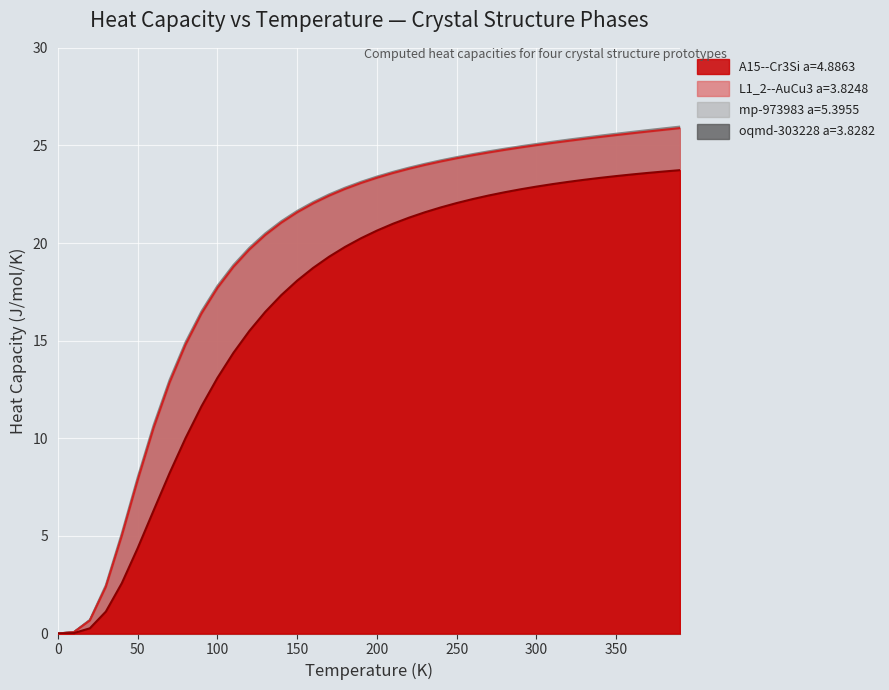

True or false: A15--Cr3Si a=4.8863 has a value of 32.4 at 150.

False